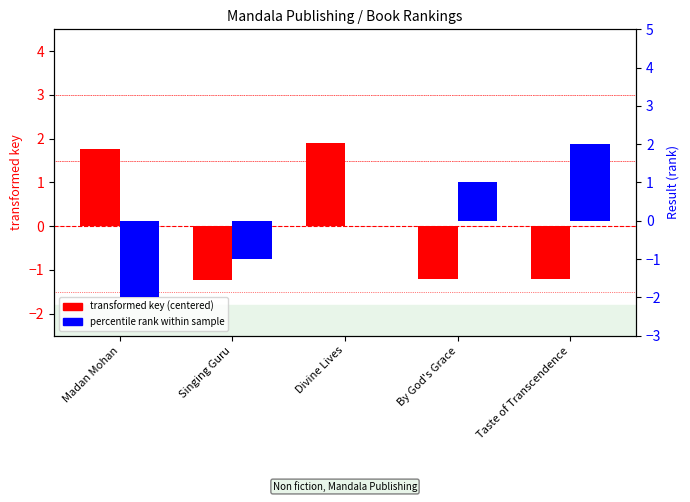

Reading left to right, what are all the values shown in this chart?

transformed key (centered): Madan Mohan=1.8	Singing Guru=-1.2	Divine Lives=1.9	By God's Grace=-1.2	Taste of Transcendence=-1.2
percentile rank within sample: Madan Mohan=-2.0	Singing Guru=-1.0	Divine Lives=0.0	By God's Grace=1.0	Taste of Transcendence=2.0